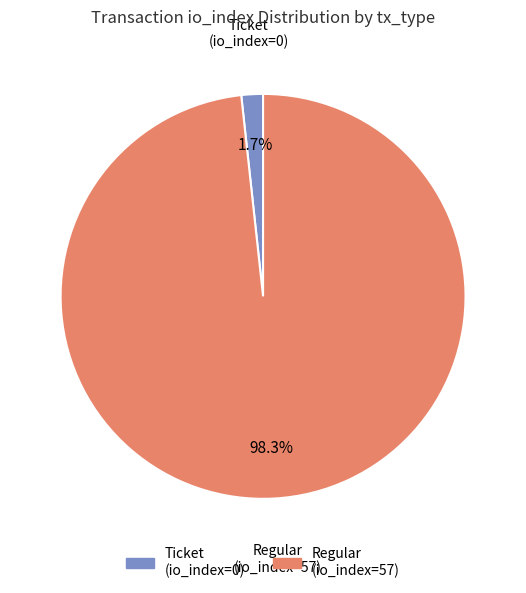

What is the smallest slice in the pie chart?

Ticket (io_index=0)